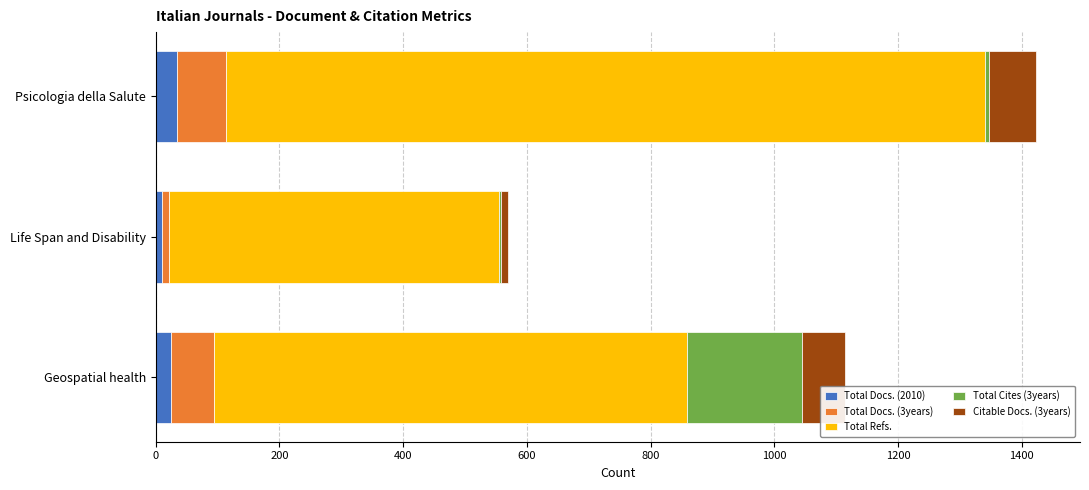

What is the maximum value for Total Docs. (2010)?

34